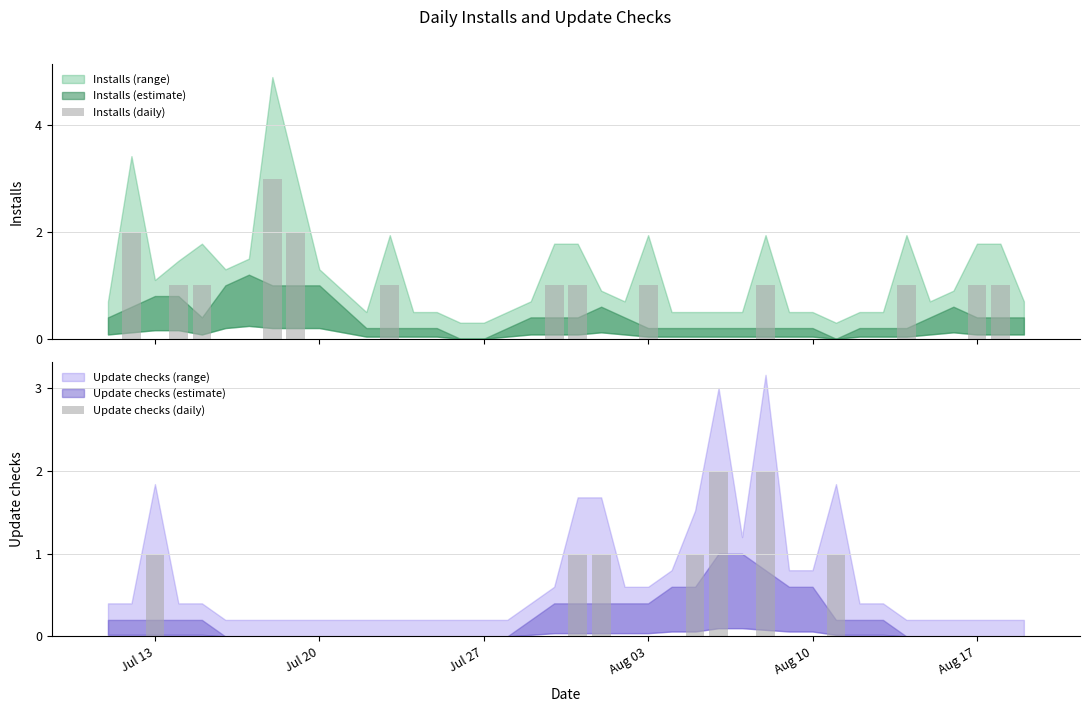

What is the sum of all Installs (daily) values?

17